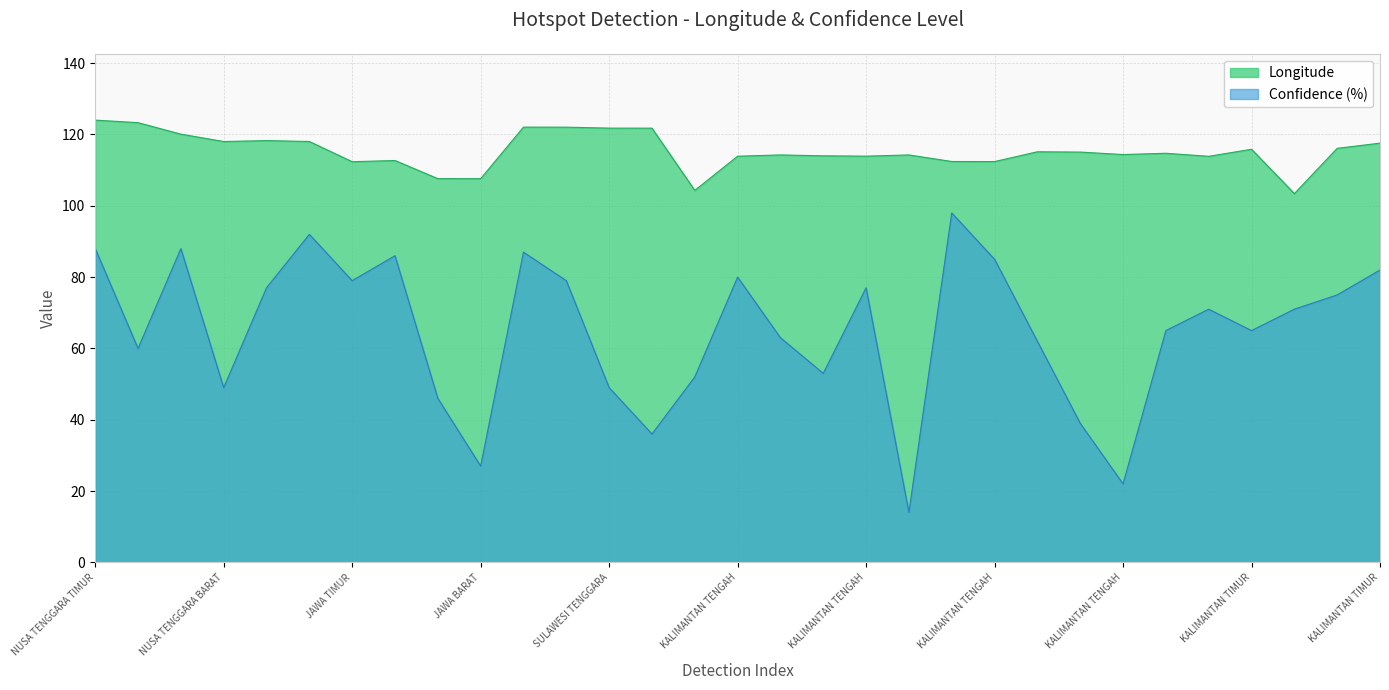

Between NUSA TENGGARA TIMUR and SULAWESI TENGGARA, which series saw the biggest shift?

Confidence (%)